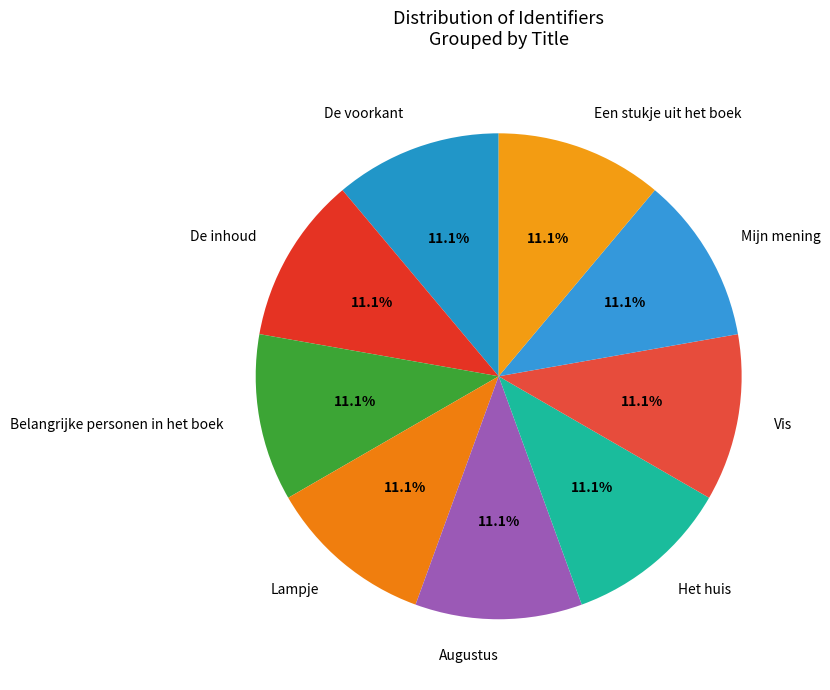

Approximately how many times larger is the value at De voorkant compared to Belangrijke personen in het boek?

1.0